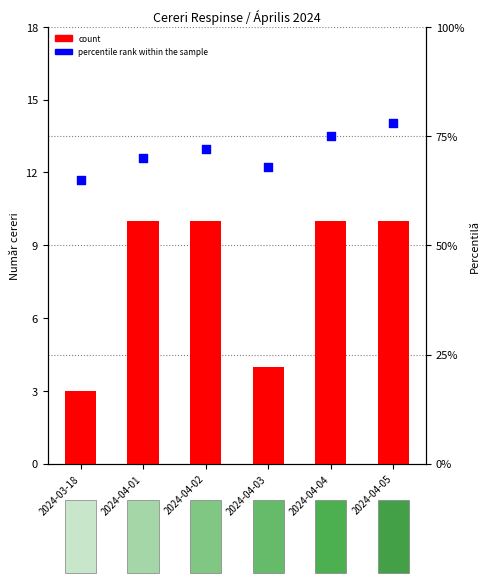

Which series reaches the minimum Y coordinate?

count